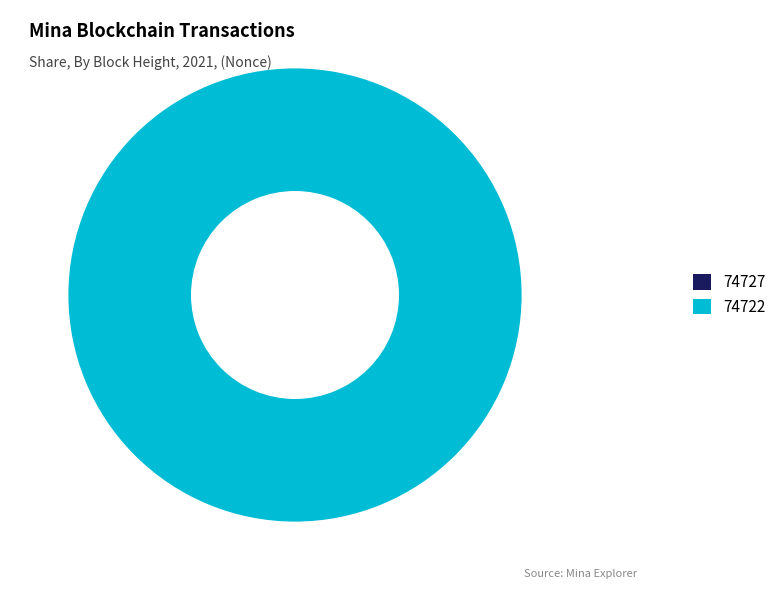

To the nearest percent, what is the difference between the 74722 and 74727 slice percentages?

100%